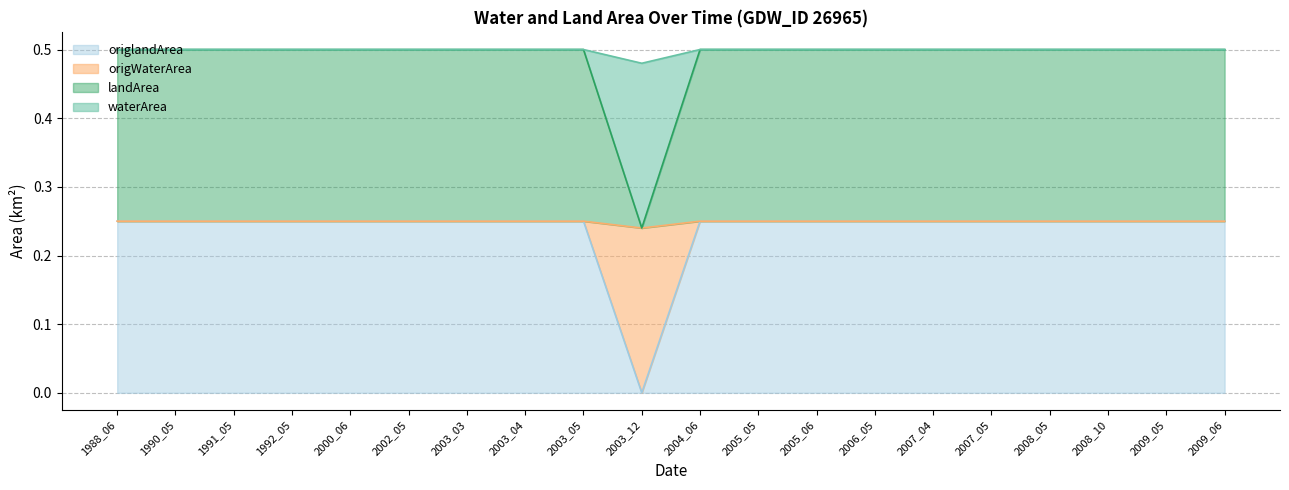

At which category does the chart reach its minimum across all series?

2003_12